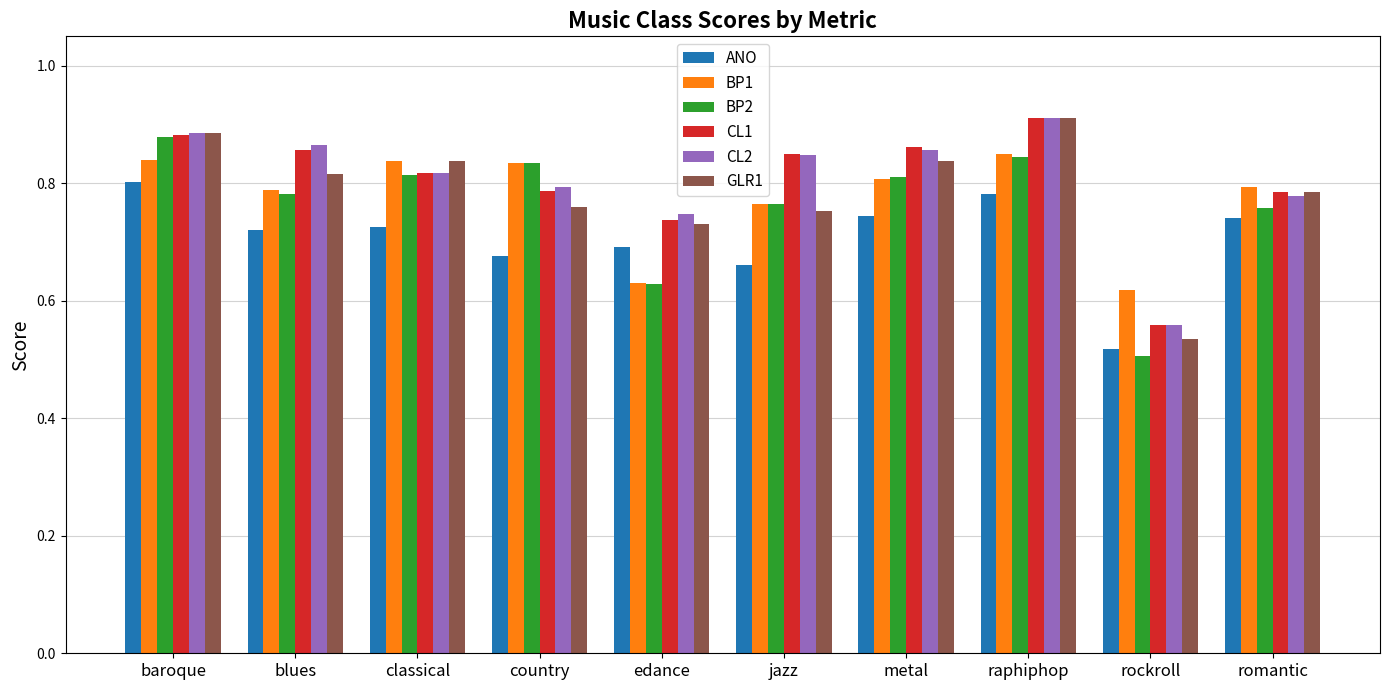

What is the total value across all series at blues?

4.8